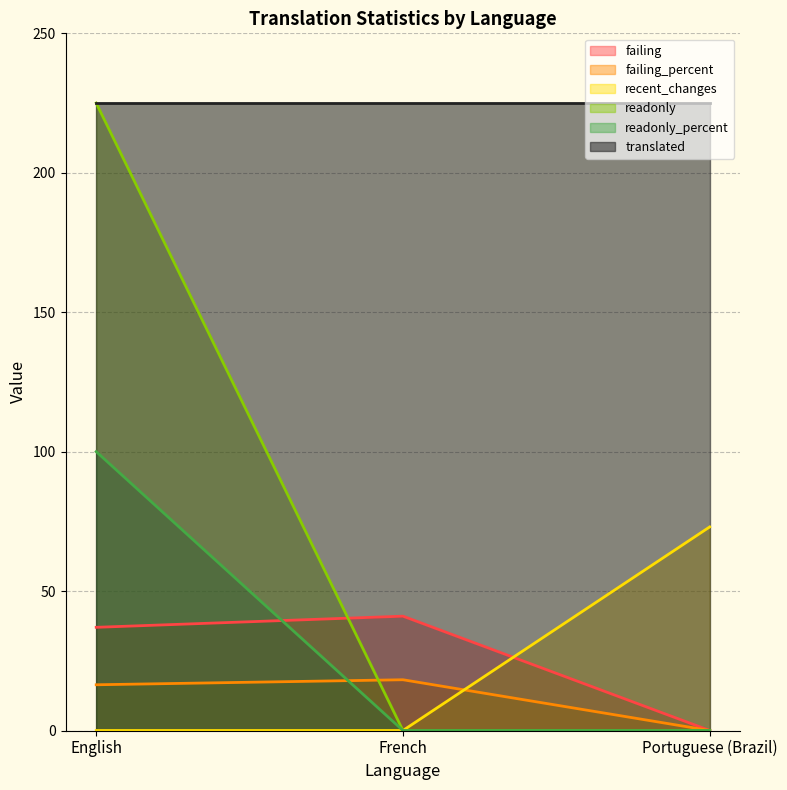

Is the value of readonly_percent at English greater than the value of recent_changes at French?

Yes